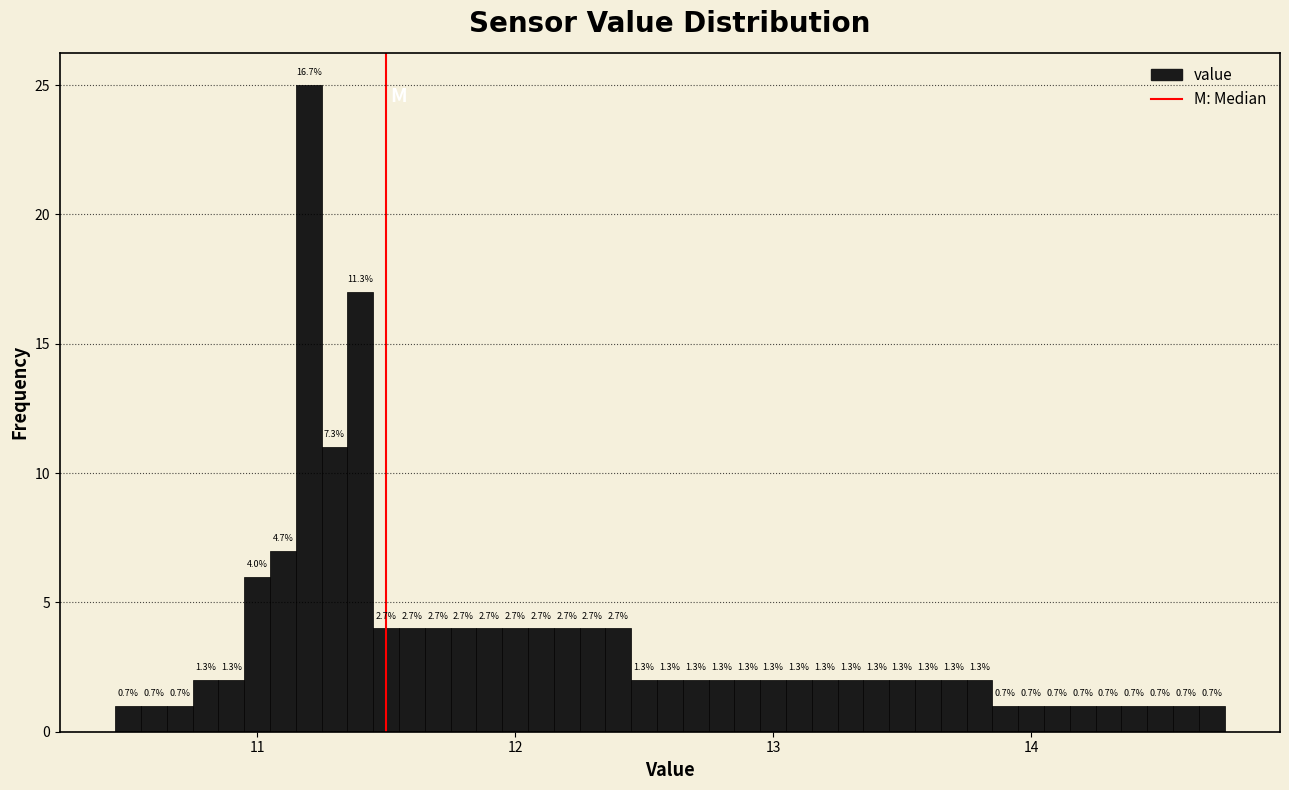

Read against the x-axis, roughly where is the centre of the tallest bar?

11.2